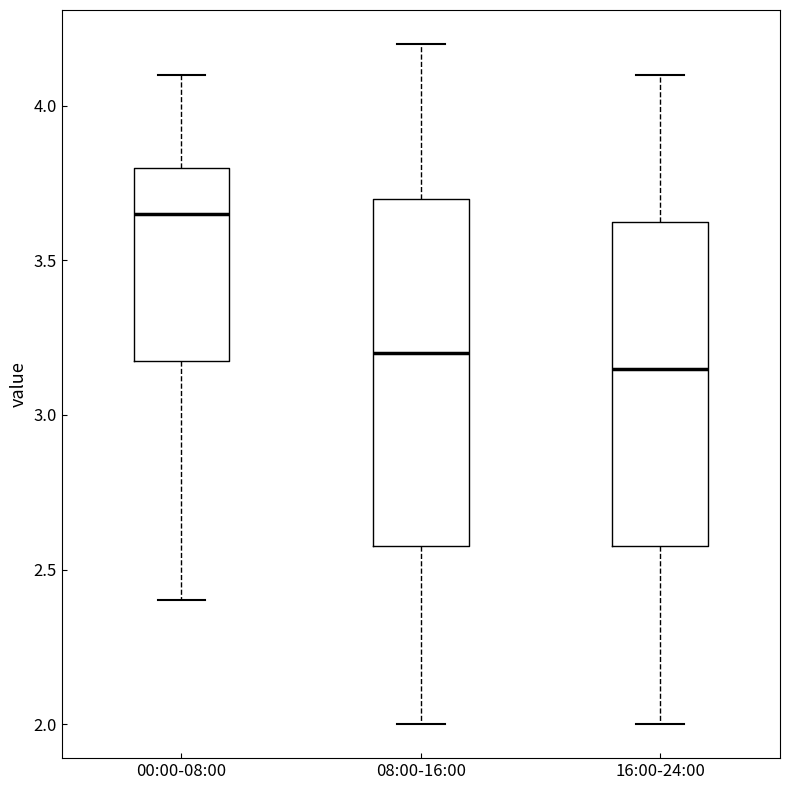

Reading left to right, transcribe this box plot: for each box, give where its median line is, the range the box spans, and where its two whiskers end, as read against the y-axis. The values are not printed on the chart, so give them approximately, as read against the axis.

00:00-08:00: median 3.65, box 3.20 to 3.80, whiskers 2.40 to 4.10
08:00-16:00: median 3.20, box 2.60 to 3.70, whiskers 2.00 to 4.20
16:00-24:00: median 3.15, box 2.60 to 3.65, whiskers 2.00 to 4.10